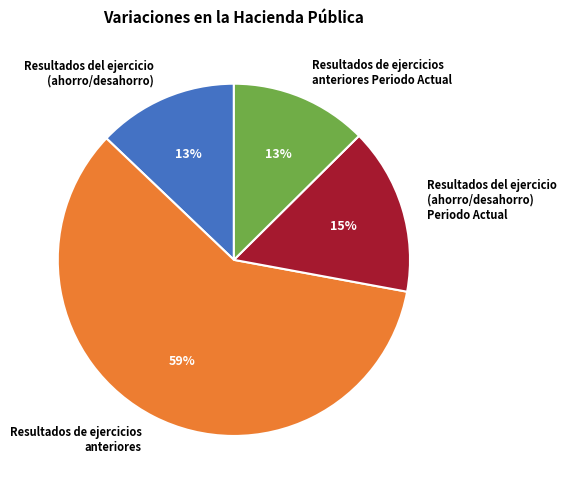

True or false: Resultados de ejercicios anteriores Periodo Actual accounts for 1% of the total.

False